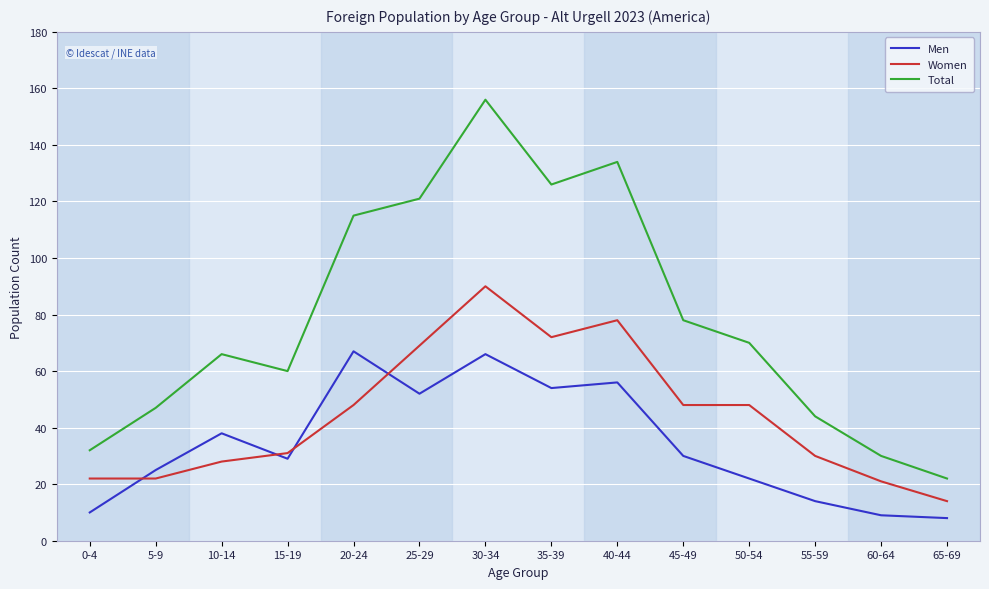

At which category is the sum across all series the highest?

30-34